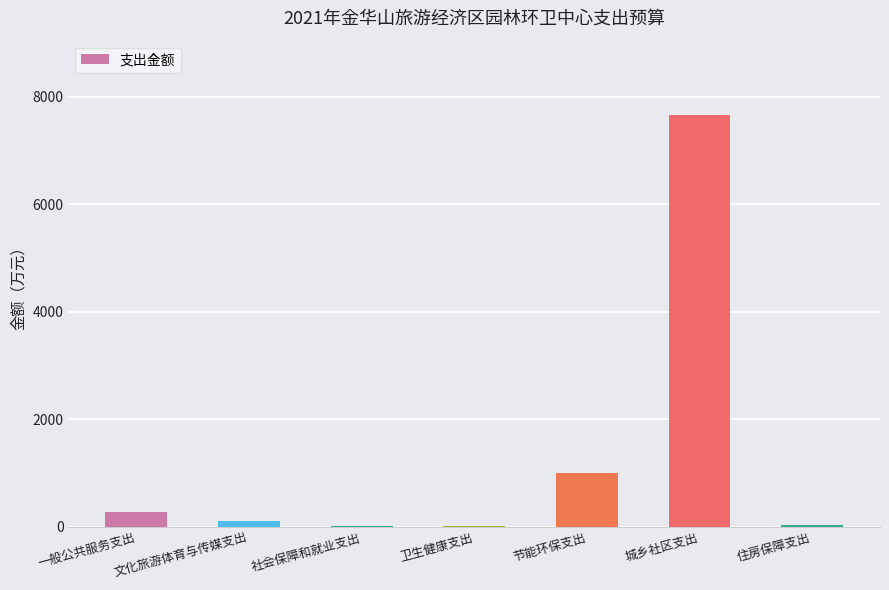

Which category has the highest value across all series?

城乡社区支出